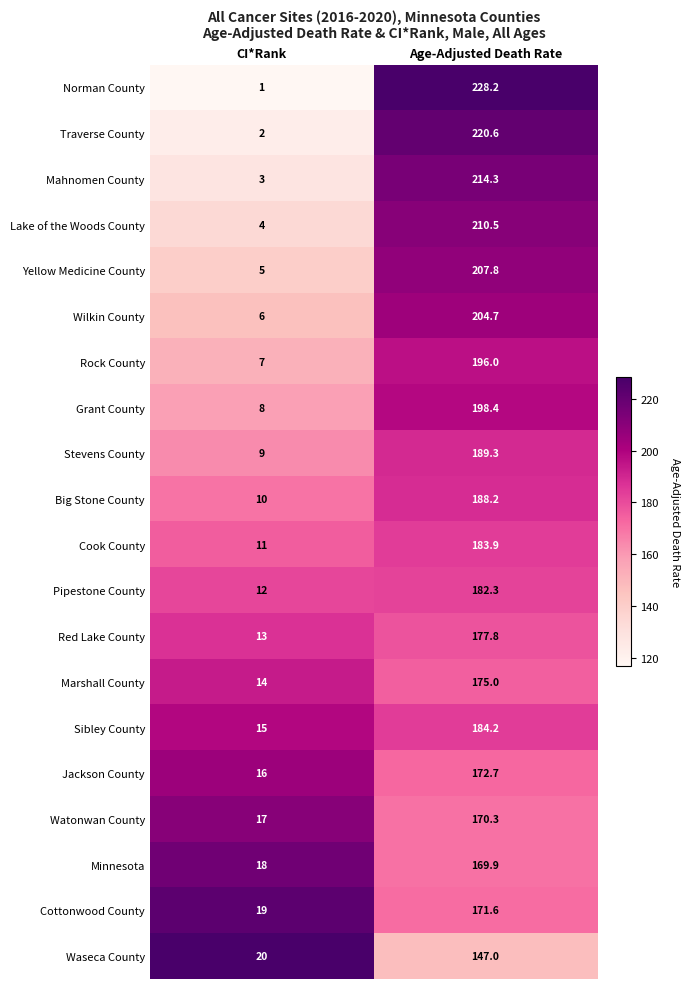

What is the spread (max minus min) of values at CI*Rank?

19.0